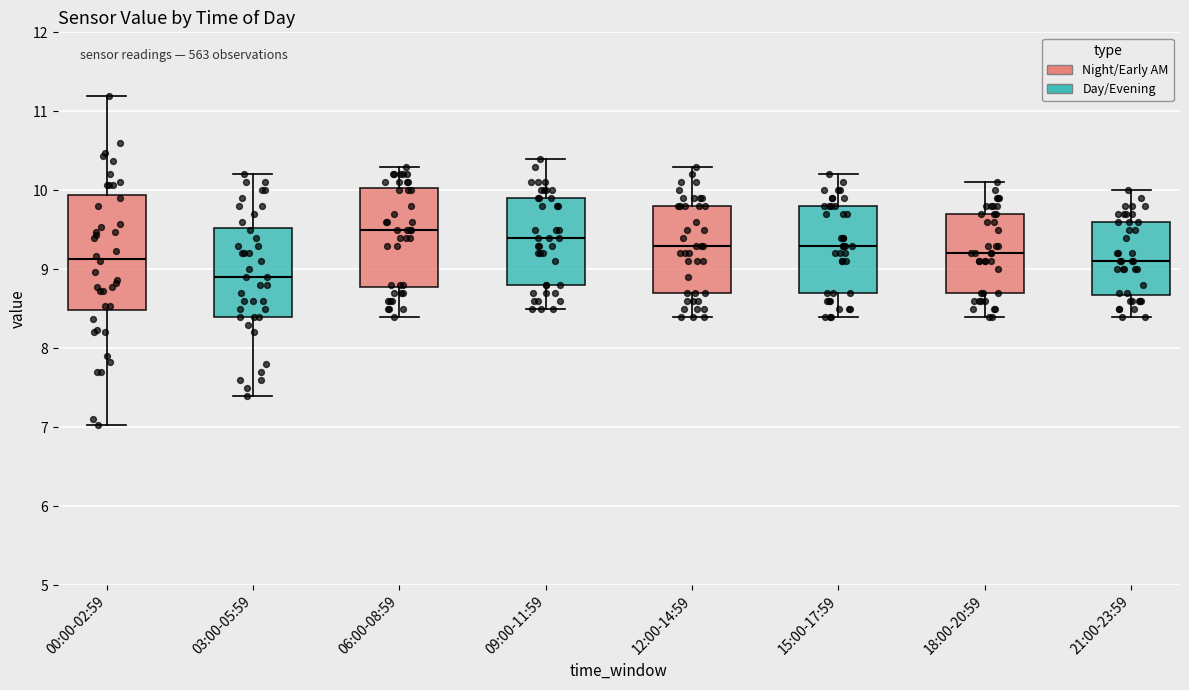

Where does the upper whisker of the box for 21:00-23:59 end on the y-axis? The values are not printed on the chart, so give them approximately, as read against the axis.

10.0